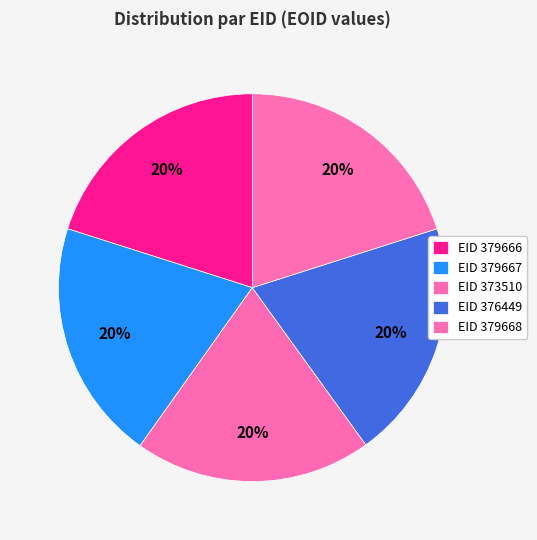

How many segments does this pie chart have?

5